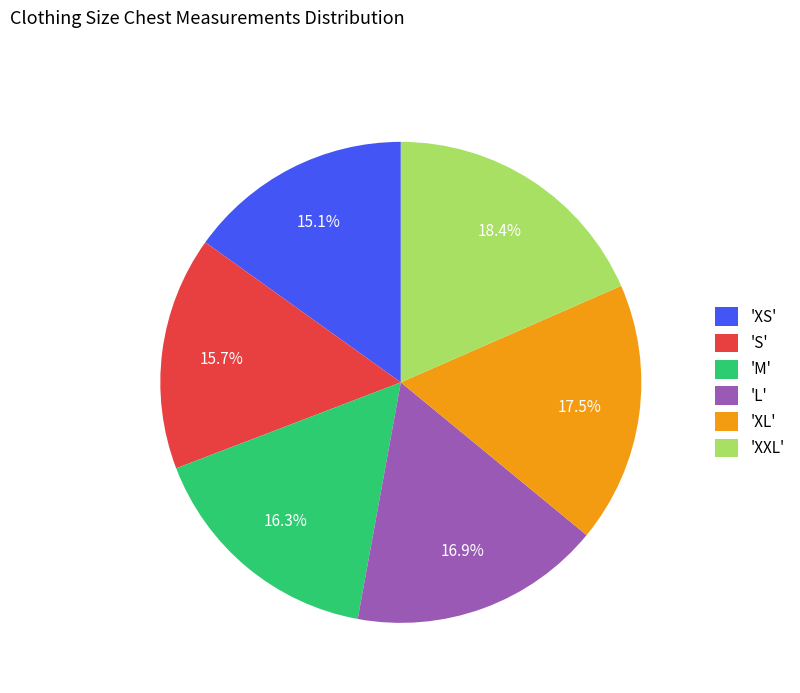

What percentage is NOT represented by 'M'?

83.7%